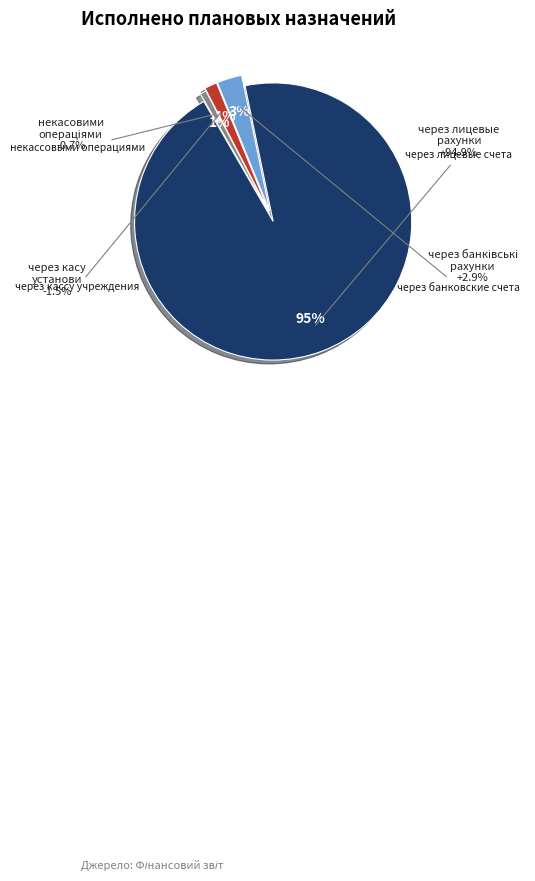

How many segments does this pie chart have?

4